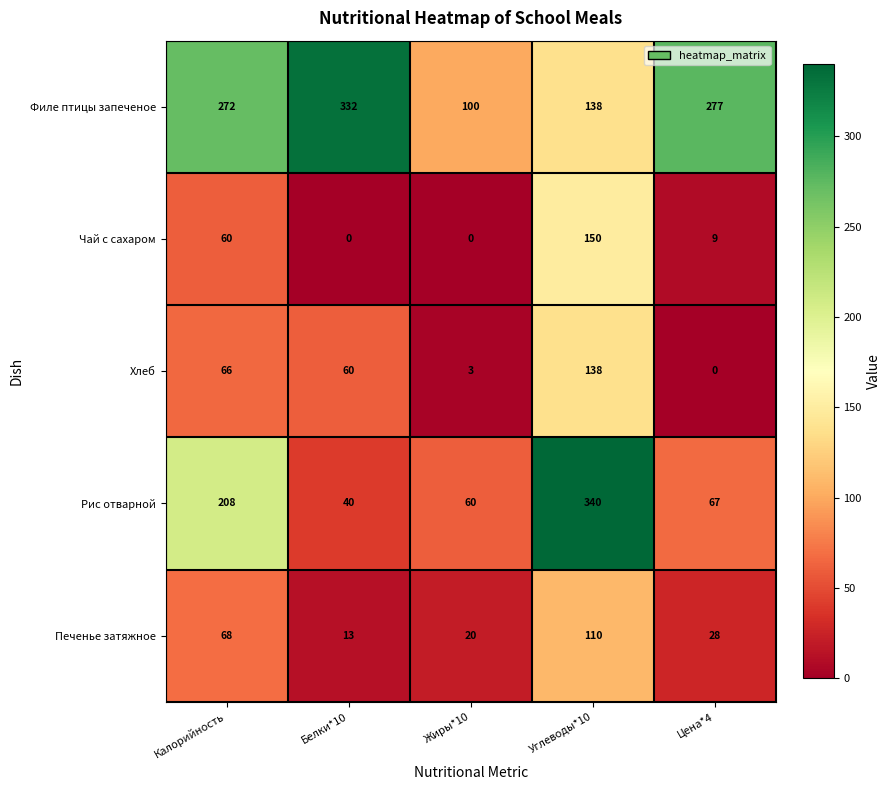

How many distinct data groups are displayed?

5